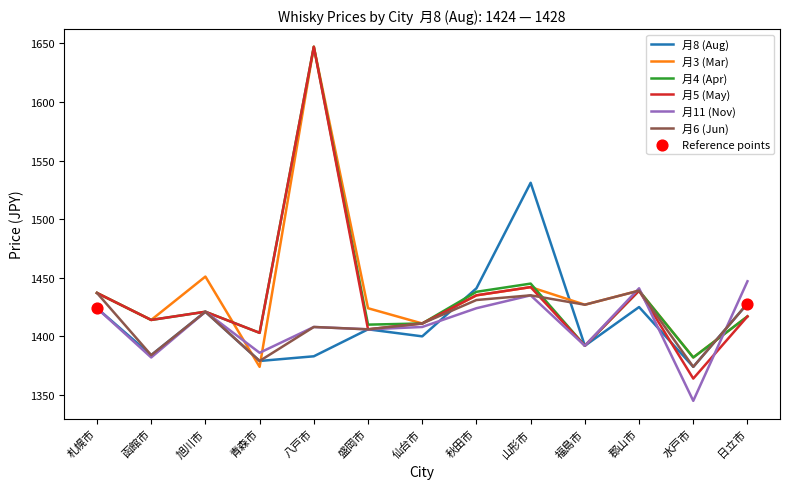

Which series changed the most between 旭川市 and 水戸市?

月11 (Nov)